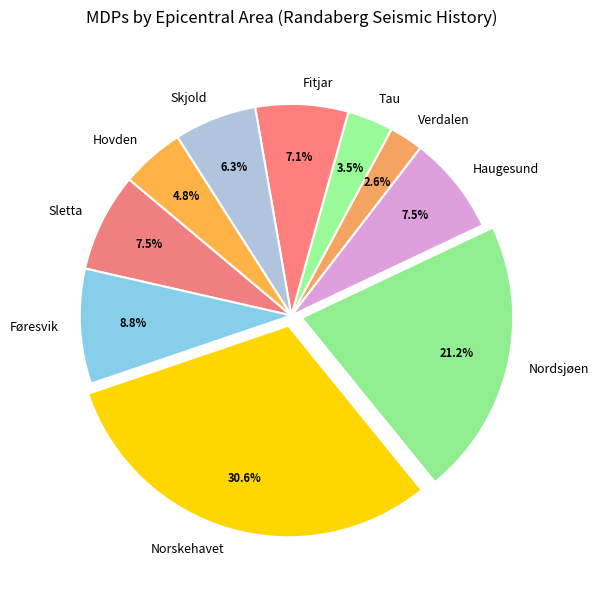

Is it true that Sletta is 14% of the pie?

False